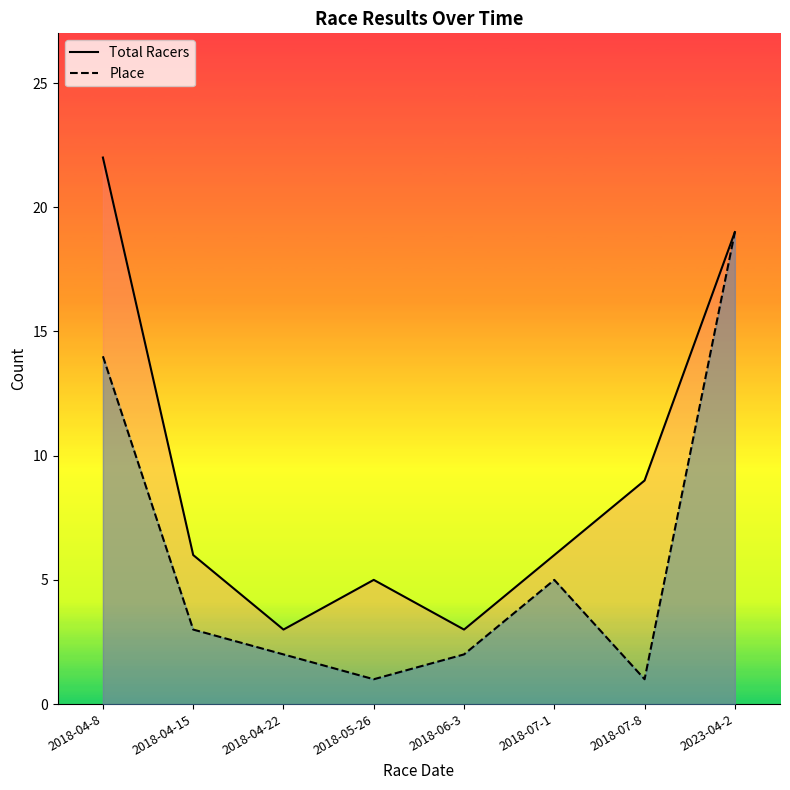

Which series changed the most between 2018-04-22 and 2023-04-2?

Place